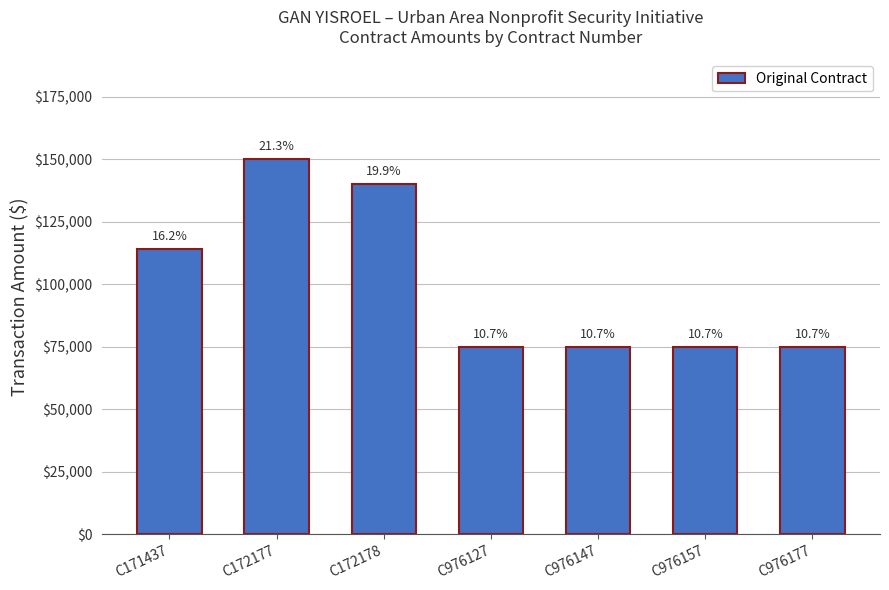

What is the value of the 2nd bar from the left?

150000